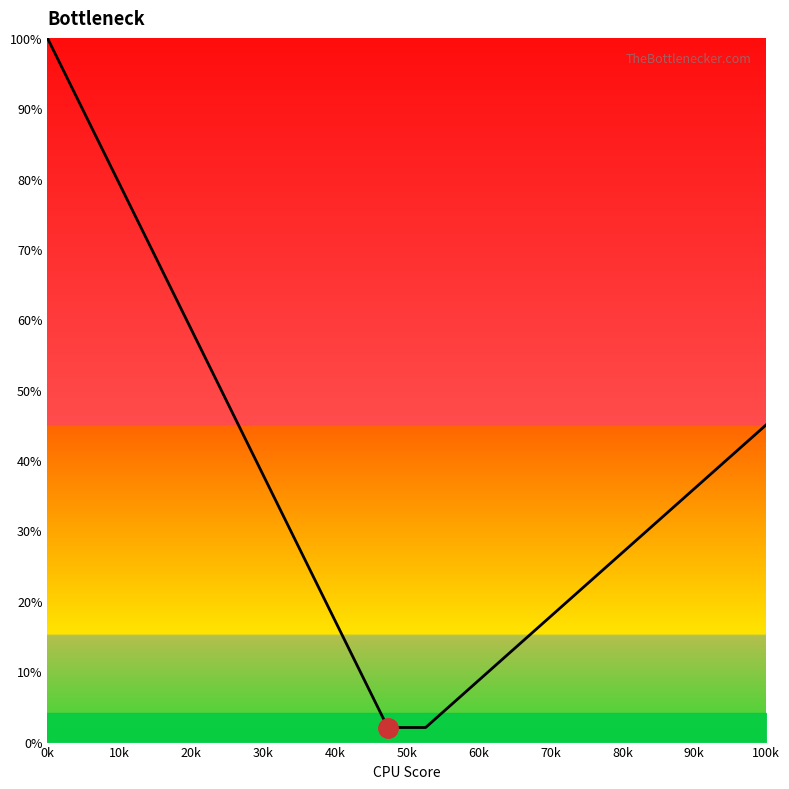

What is the label of the 12th point from the right?

80k